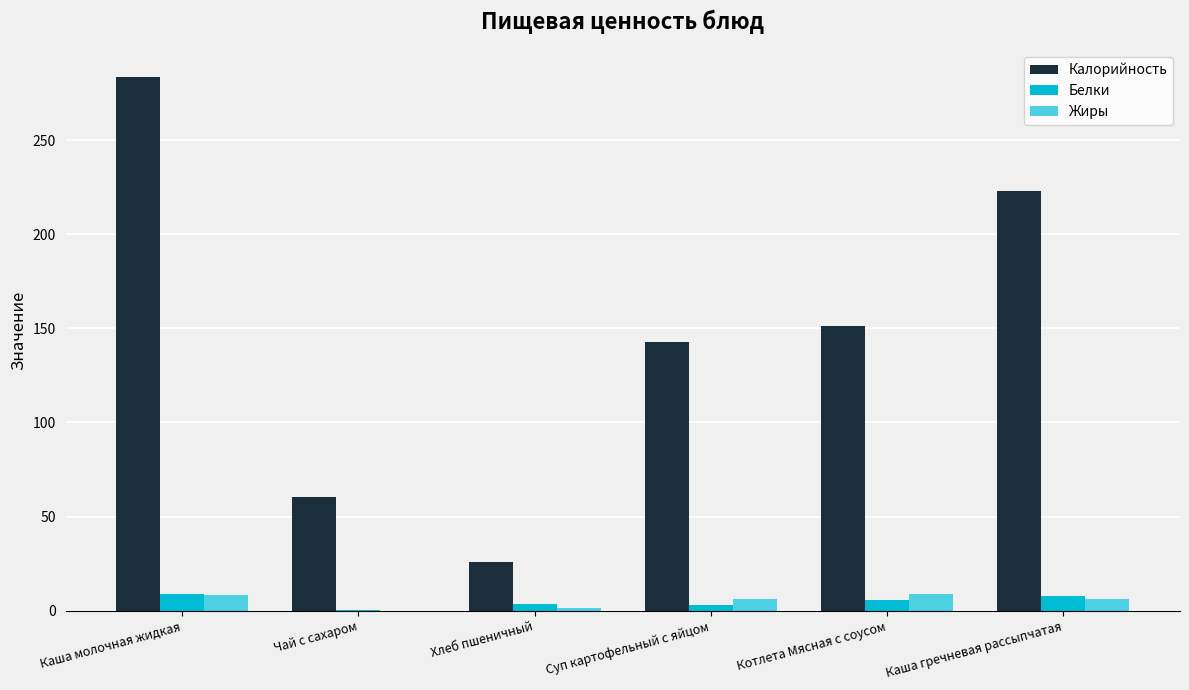

What is the sum of the Белки values at Чай с сахаром and Каша гречневая рассыпчатая?

7.8